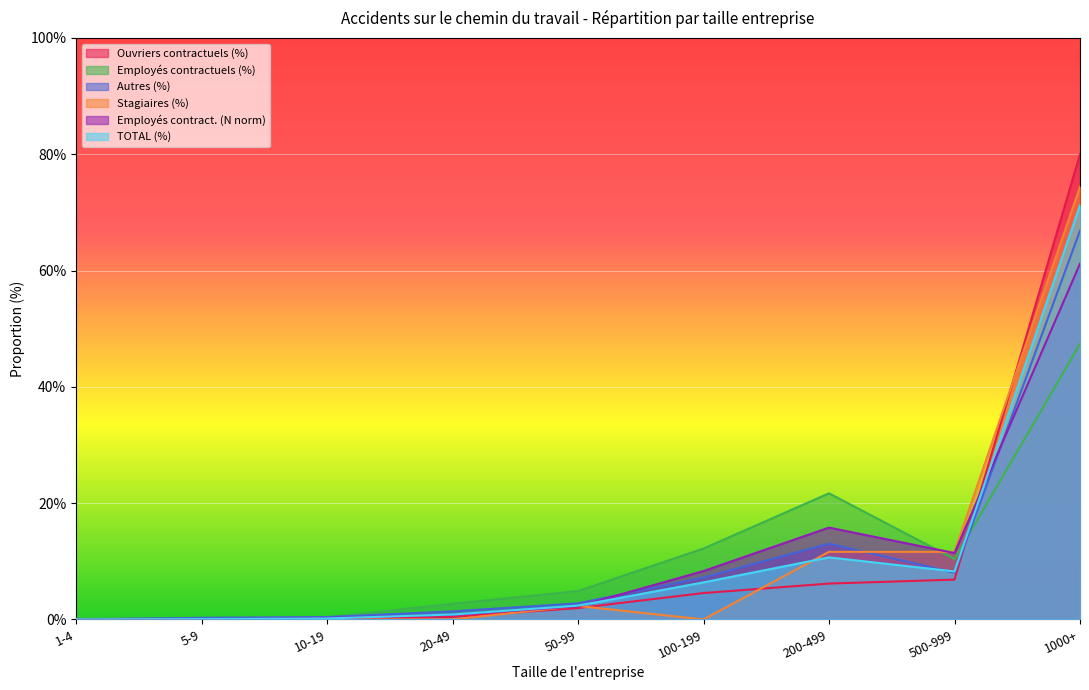

At which category is the sum across all series the highest?

1000+